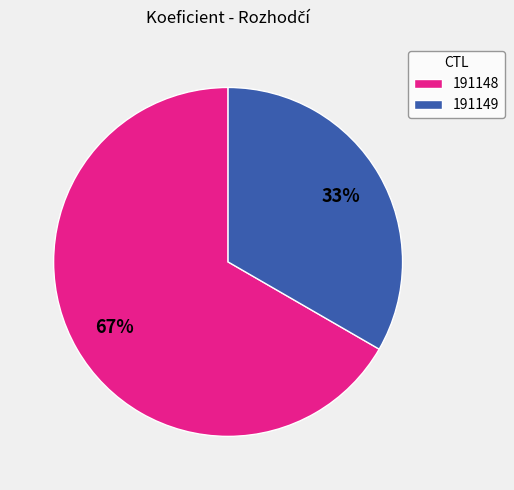

To the nearest percent, what is the average slice percentage?

50%